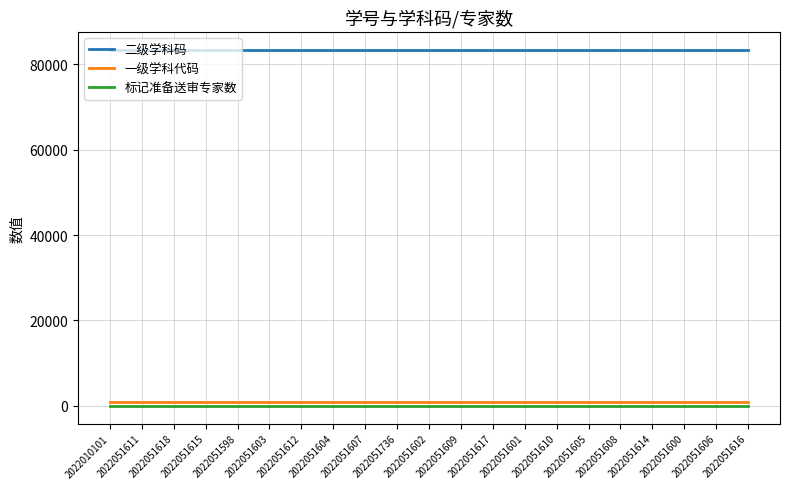

Reading left to right, what are all the values shown in this chart?

二级学科码: 83400	83400	83400	83400	83400	83400	83400	83400	83400	83400	83400	83400	83400	83400	83400	83400	83400	83400	83400	83400	83400
一级学科代码: 834	834	834	834	834	834	834	834	834	834	834	834	834	834	834	834	834	834	834	834	834
标记准备送审专家数: 3	3	3	3	3	3	3	3	3	3	3	3	3	3	3	3	3	3	3	3	3